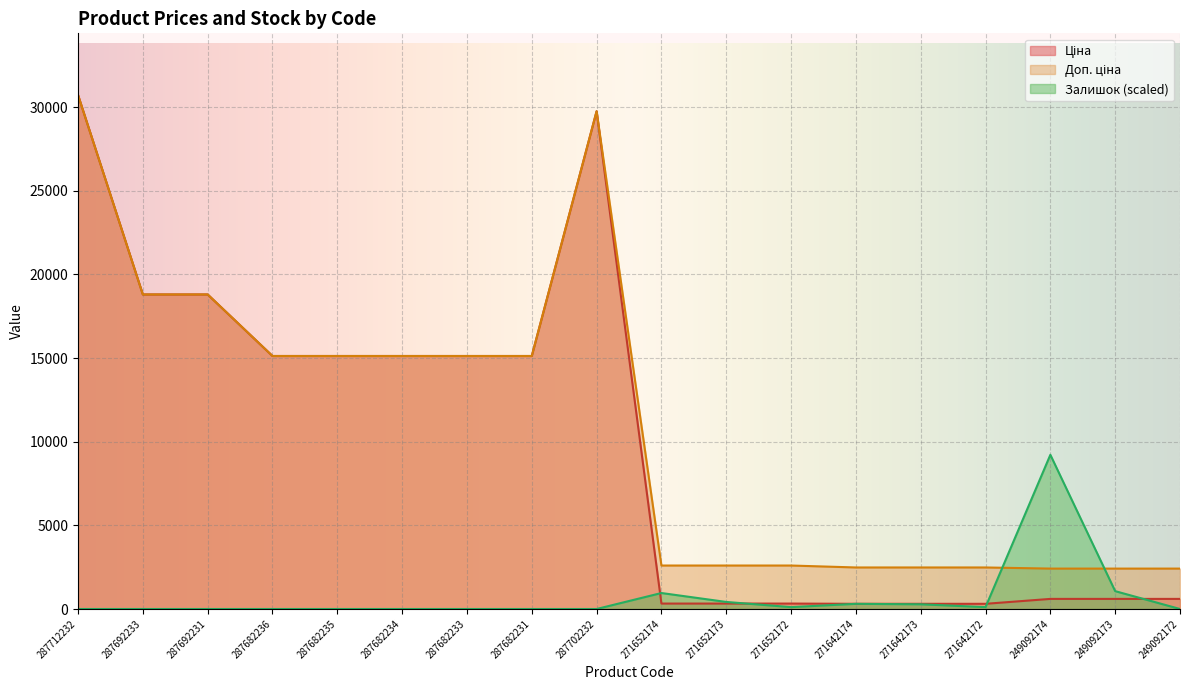

What is the sum of the Ціна values at 249092173 and 271652172?

928.5